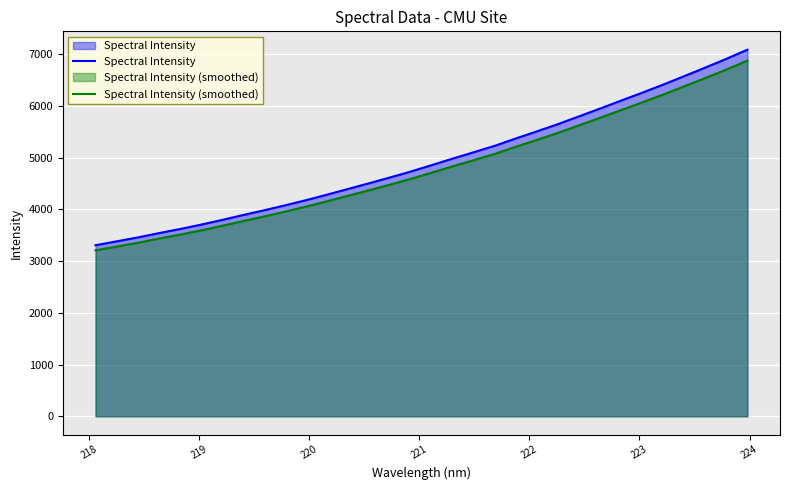

What is the minimum value shown in the chart?

3207.5